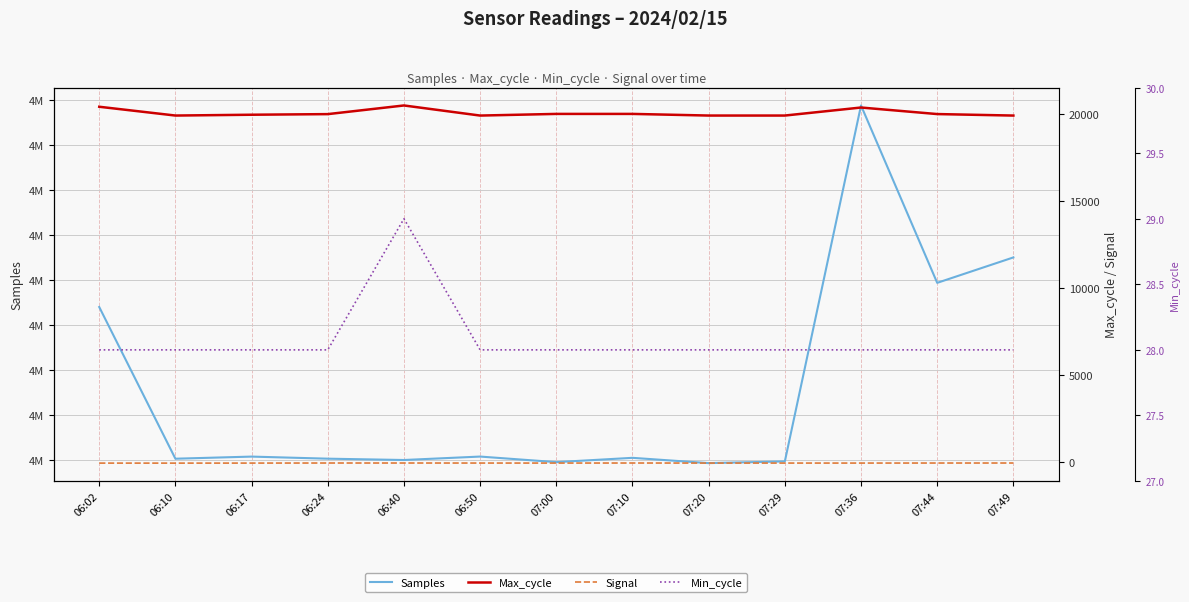

Which has a higher value, 06:50 or 07:36?

07:36